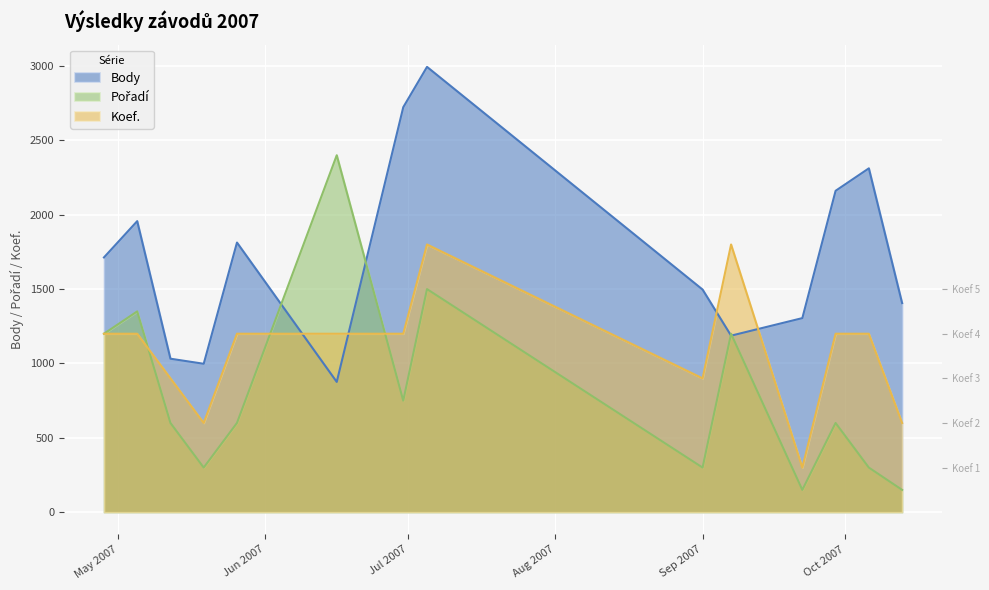

How many times do Koef. and Pořadí cross each other?

3